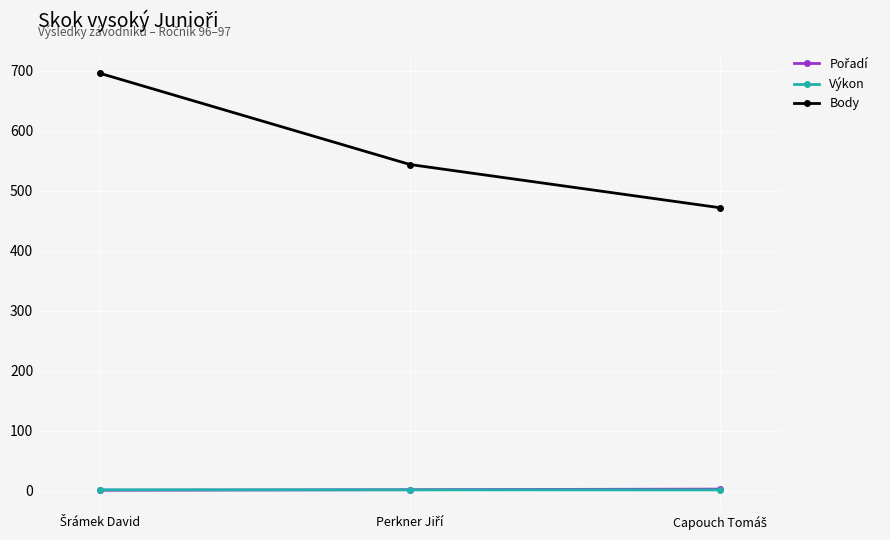

What is the greatest value displayed?

696.0